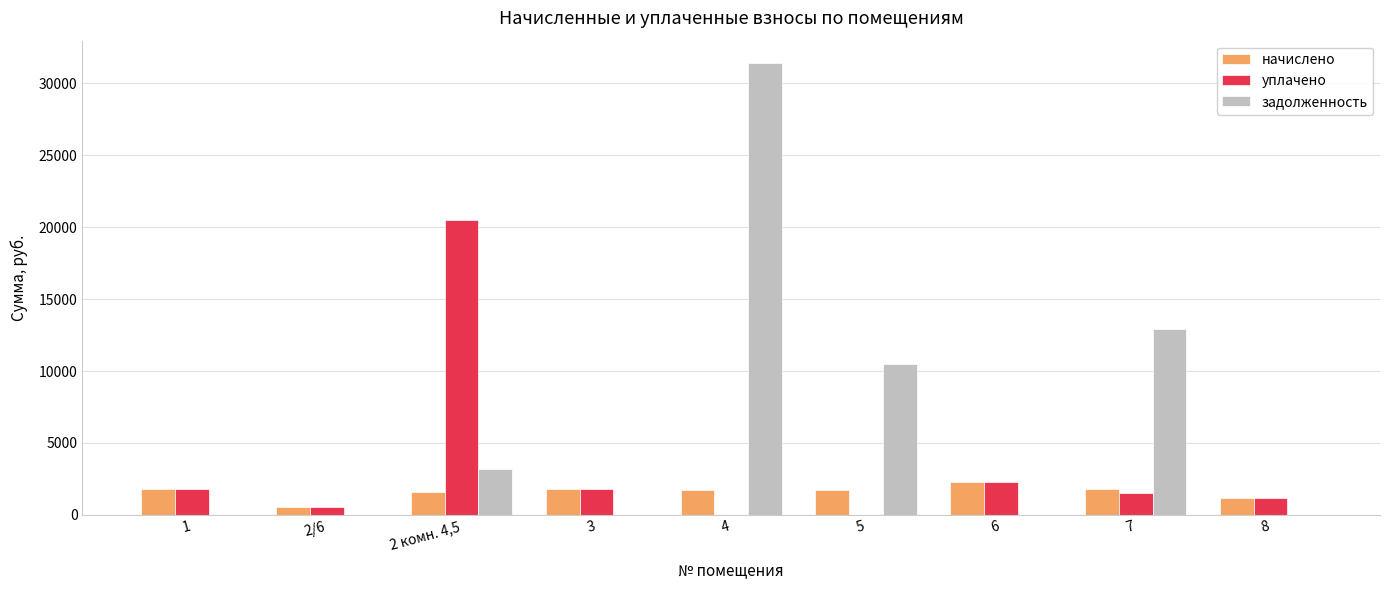

Which series has the largest total across all categories?

задолженность